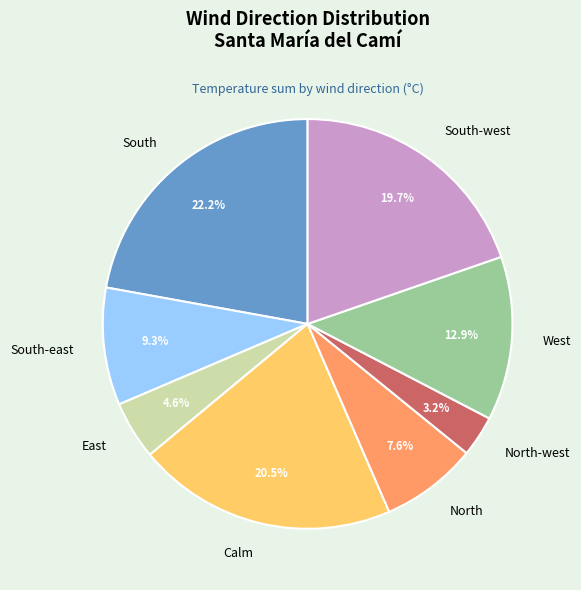

Approximately how many times larger is the value at North-west compared to South-west?

0.2